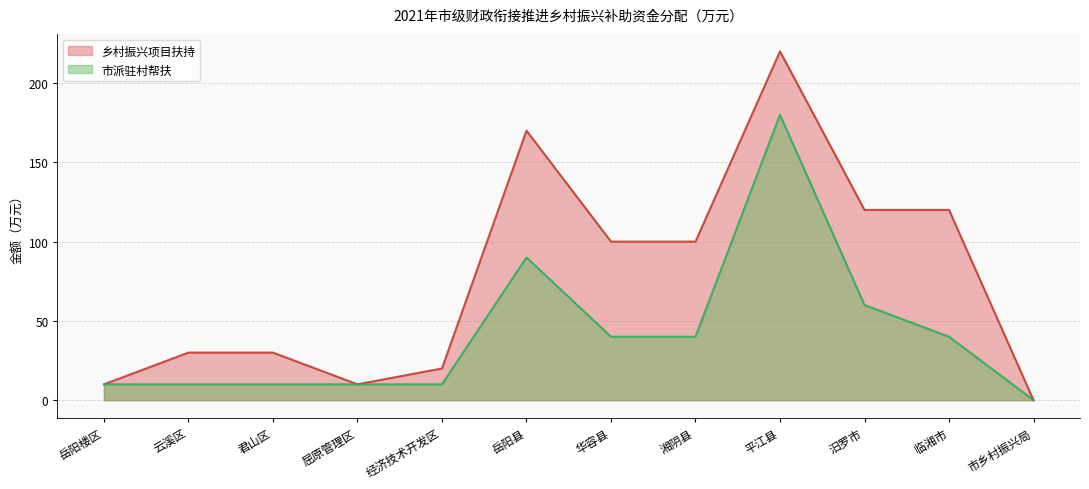

Is it true that 市派驻村帮扶 equals 40 at 华容县?

True